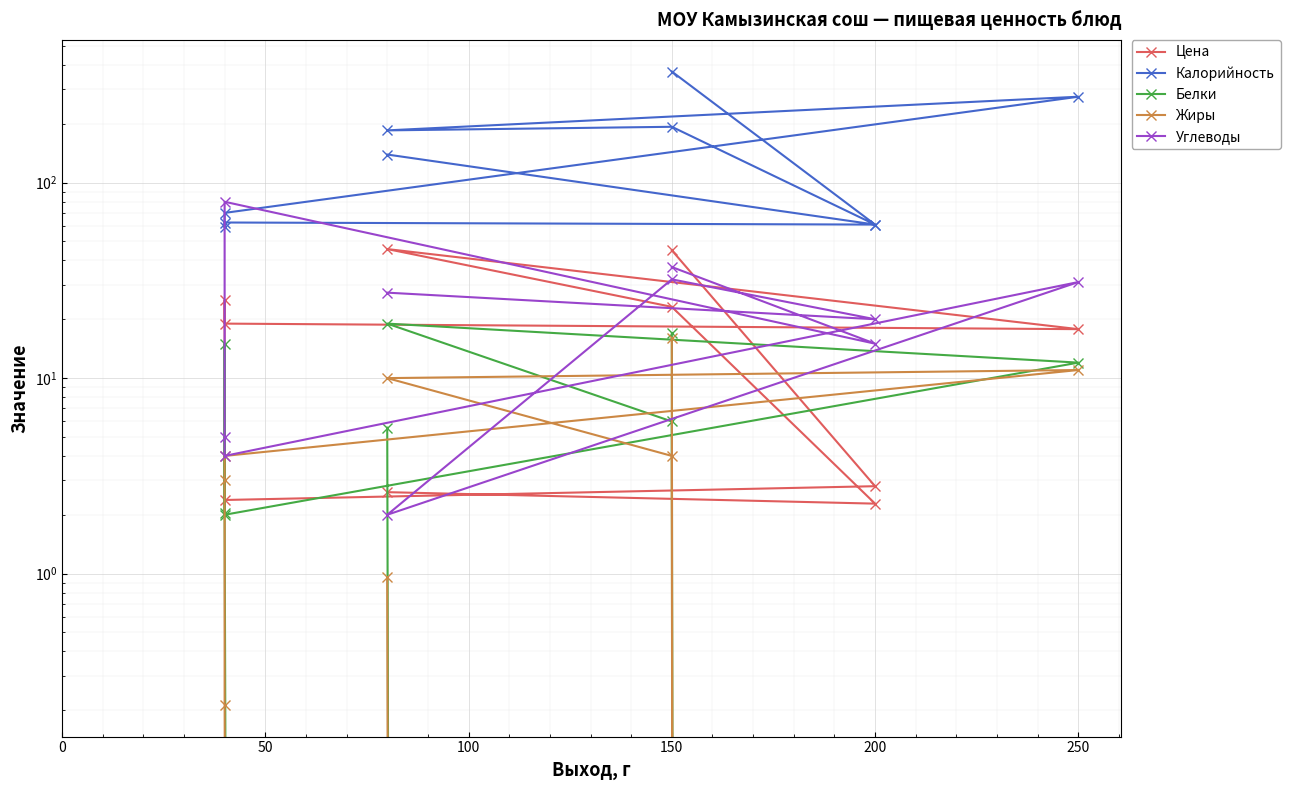

What is the sum of all Калорийность values?

1475.7